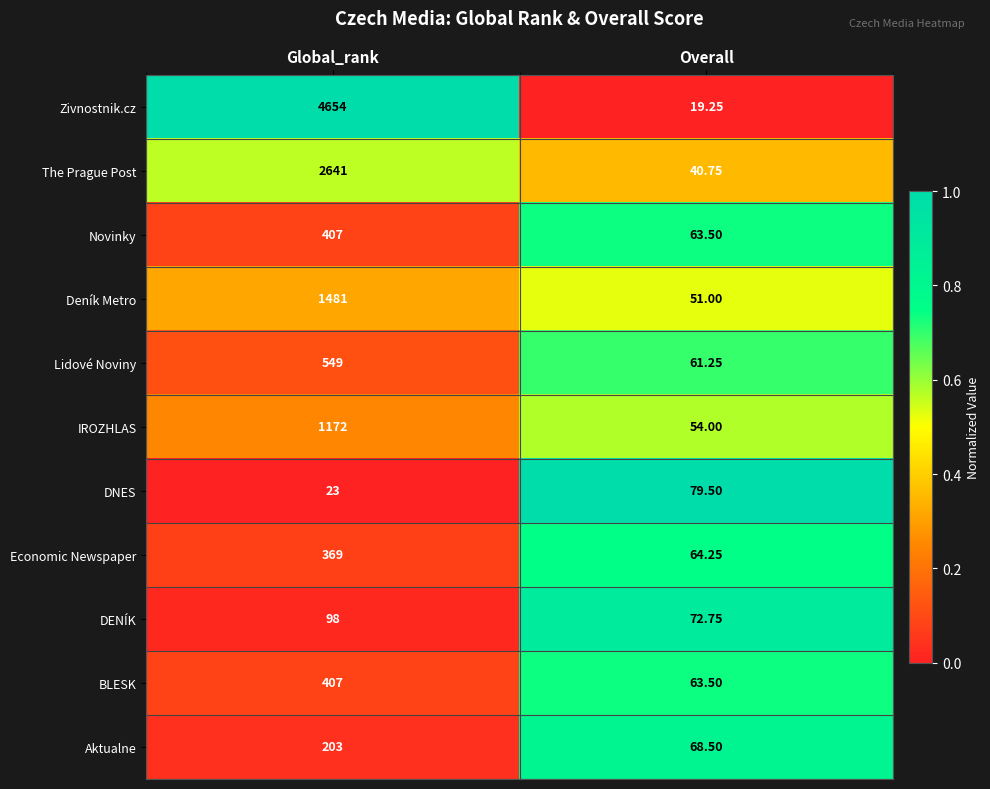

Which label corresponds to the largest value in the chart?

Global_rank